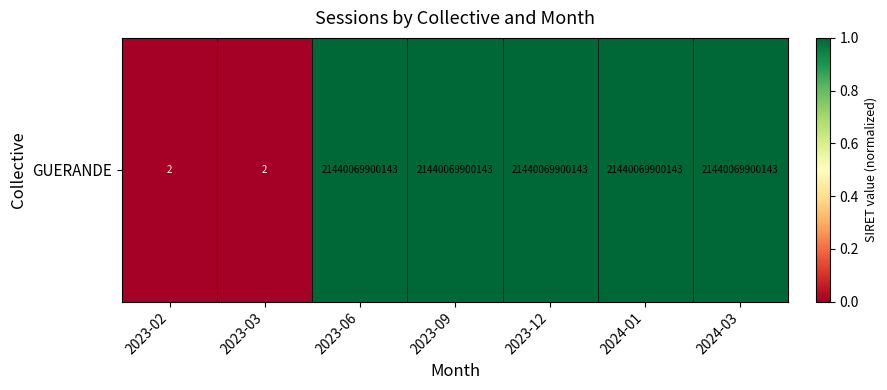

Reading left to right, extract all data points from this chart.

0	0	1	1	1	1	1